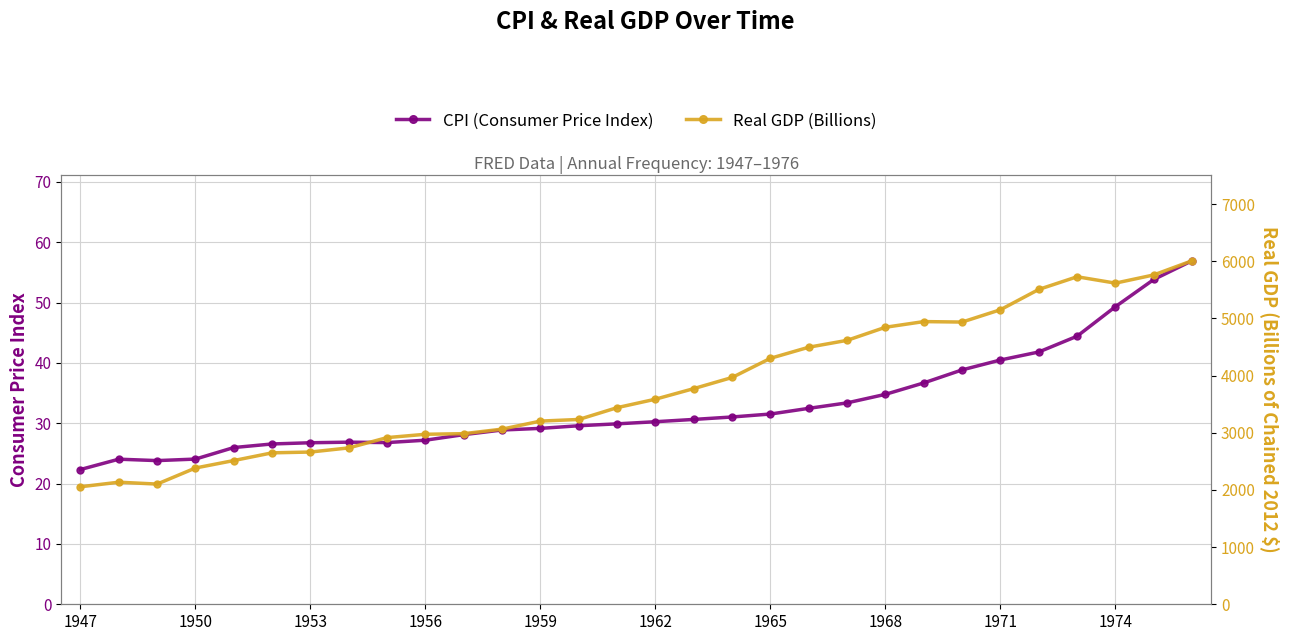

The value of CPI (Consumer Price Index) at 1974 is 19.2. True or false?

False